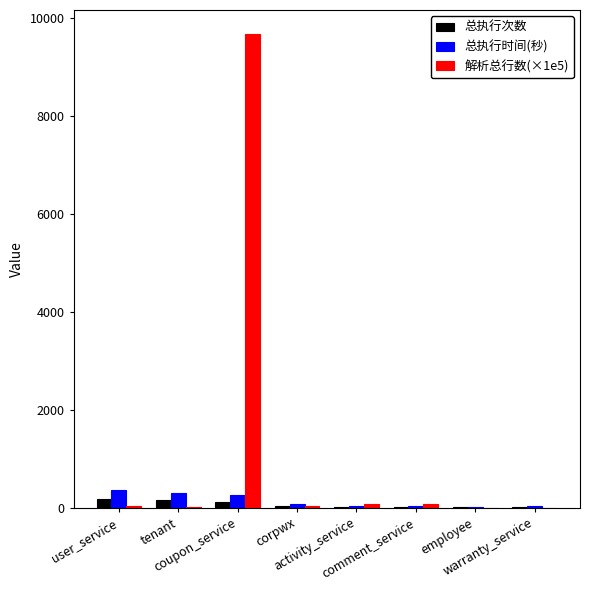

What is the greatest value displayed?

9674.5